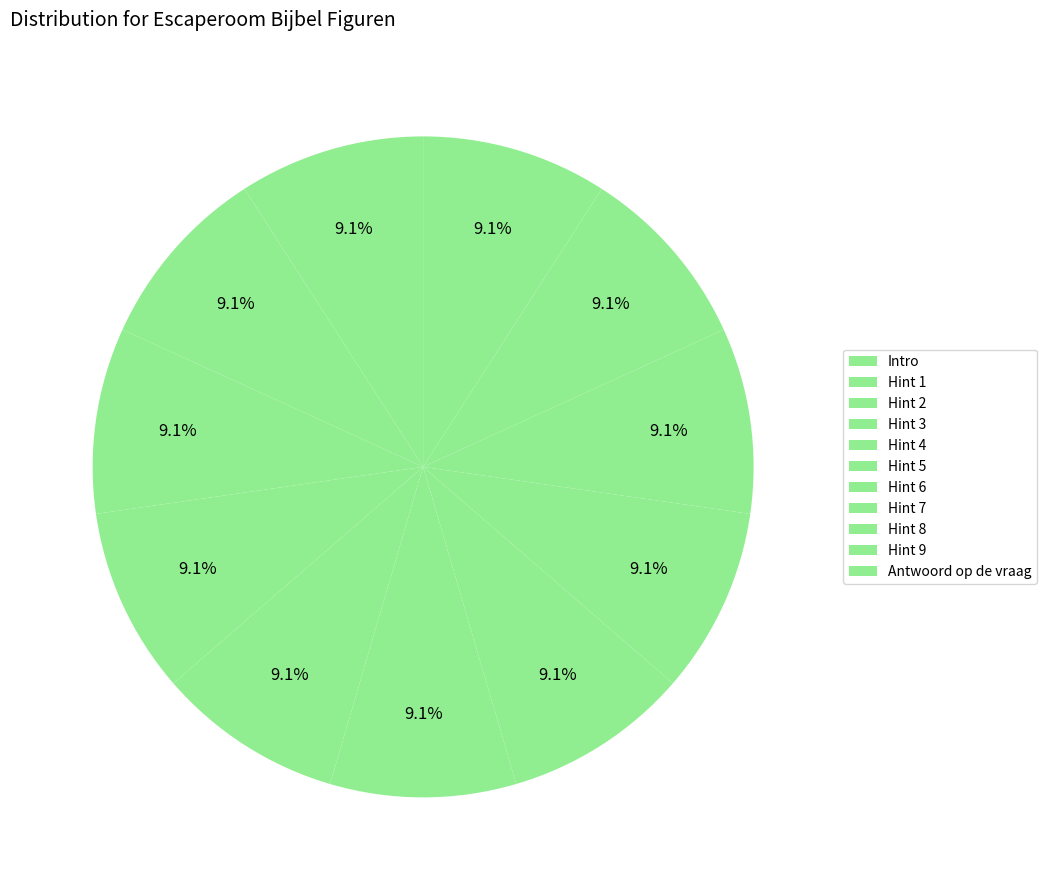

How many segments does this pie chart have?

11